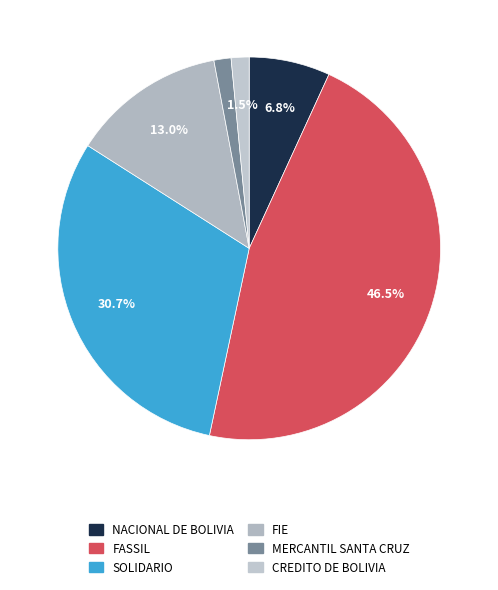

How many slices are in this pie chart?

6